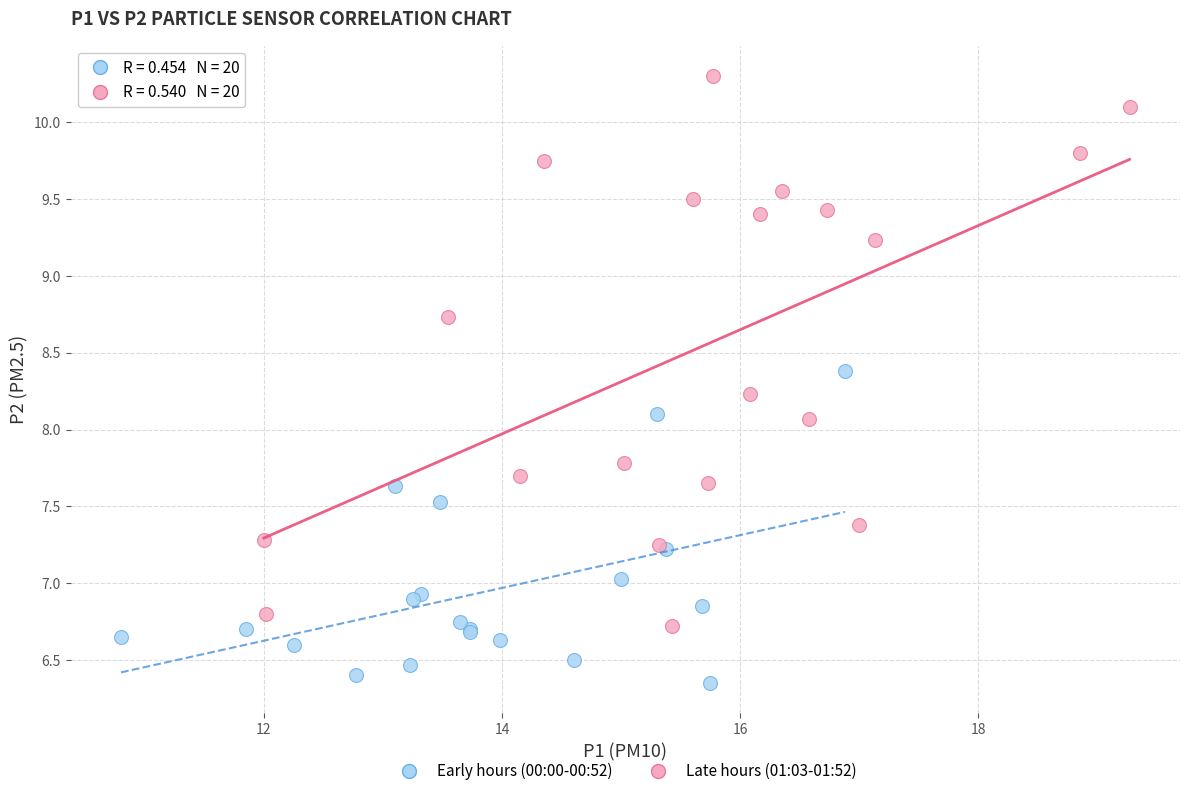

Which series contains the lowest Y value?

Early hours (00:00-00:52)